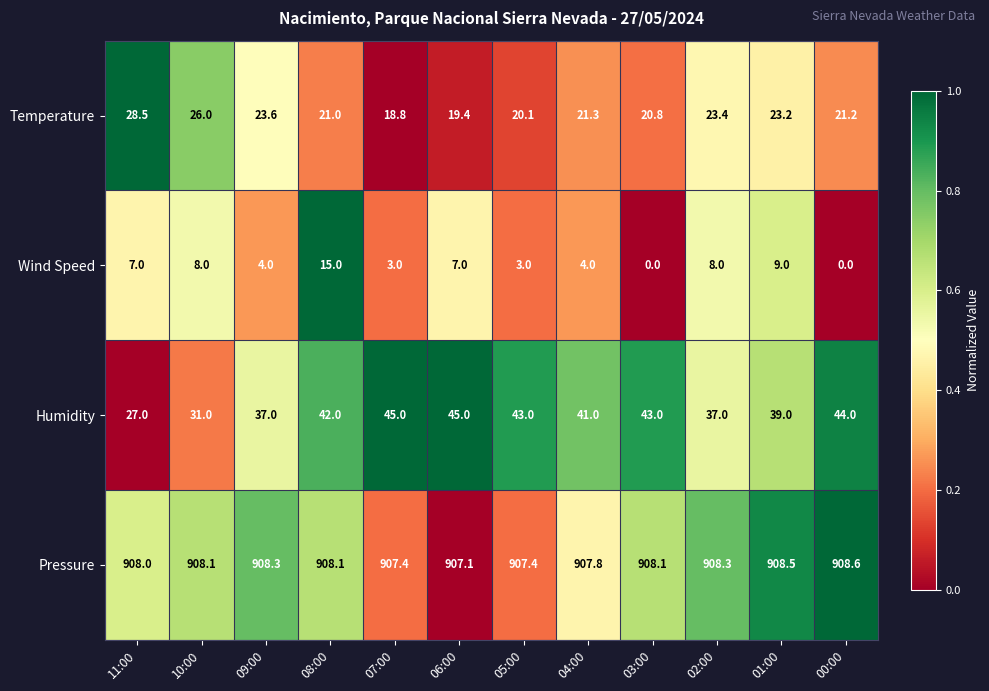

True or false: Pressure has a value of 1564.5 at 09:00.

False